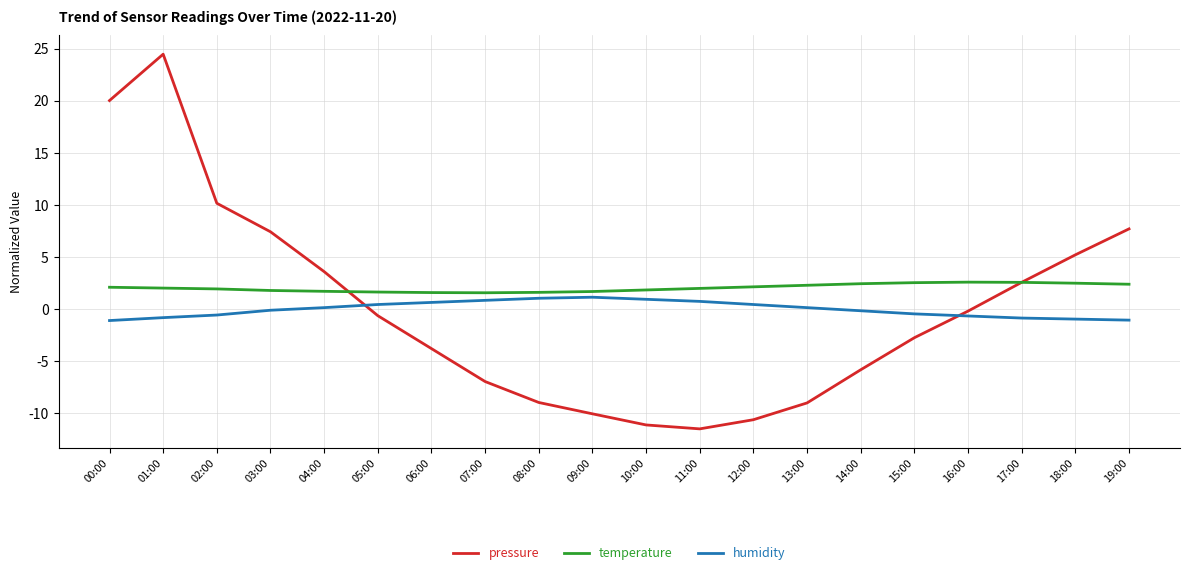

What is the minimum value for humidity?

-1.1